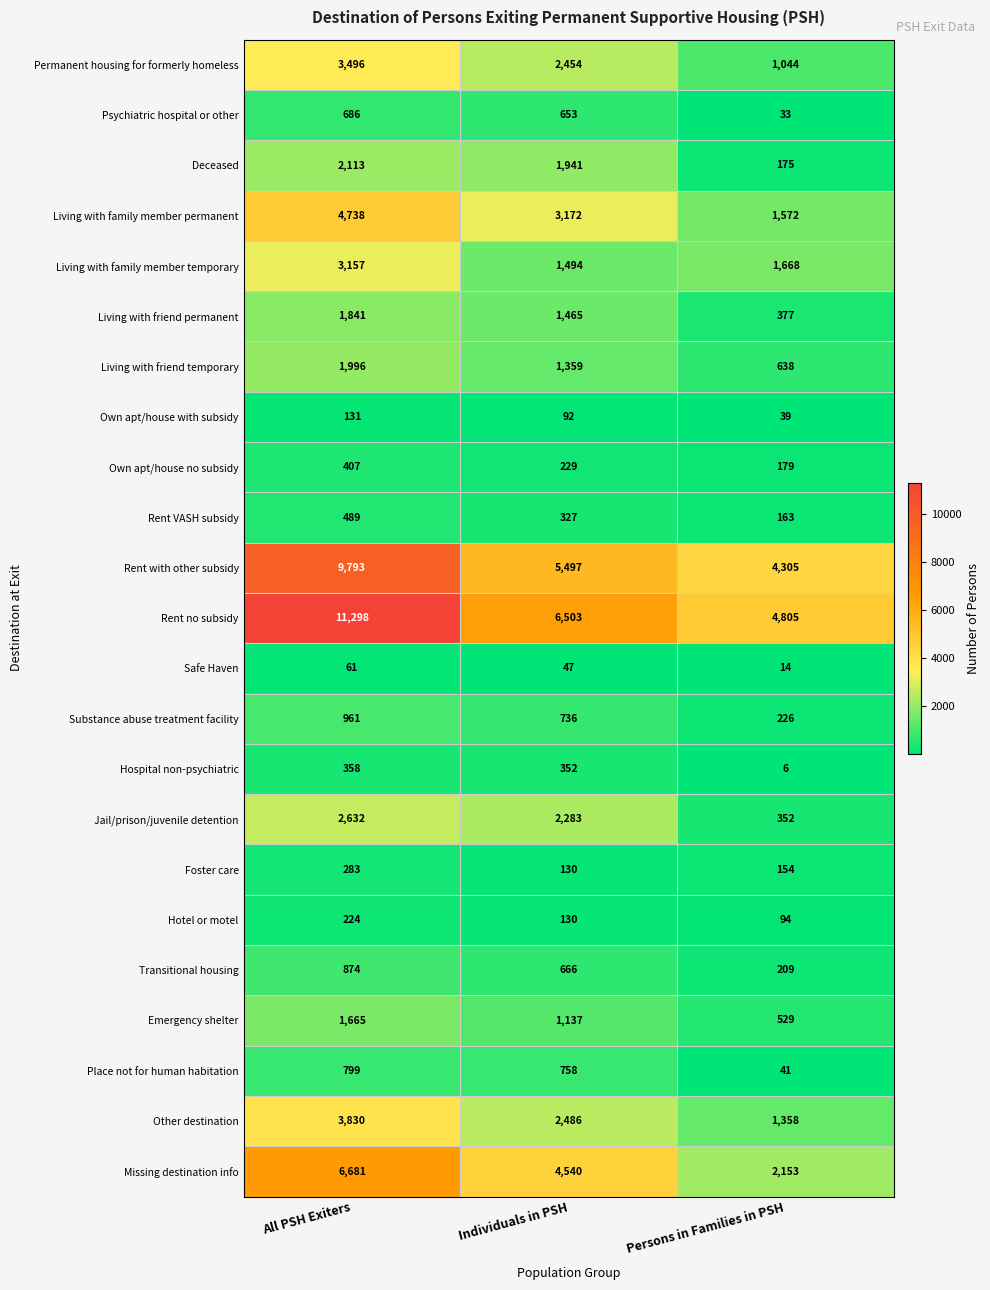

How many series are shown in this chart?

23